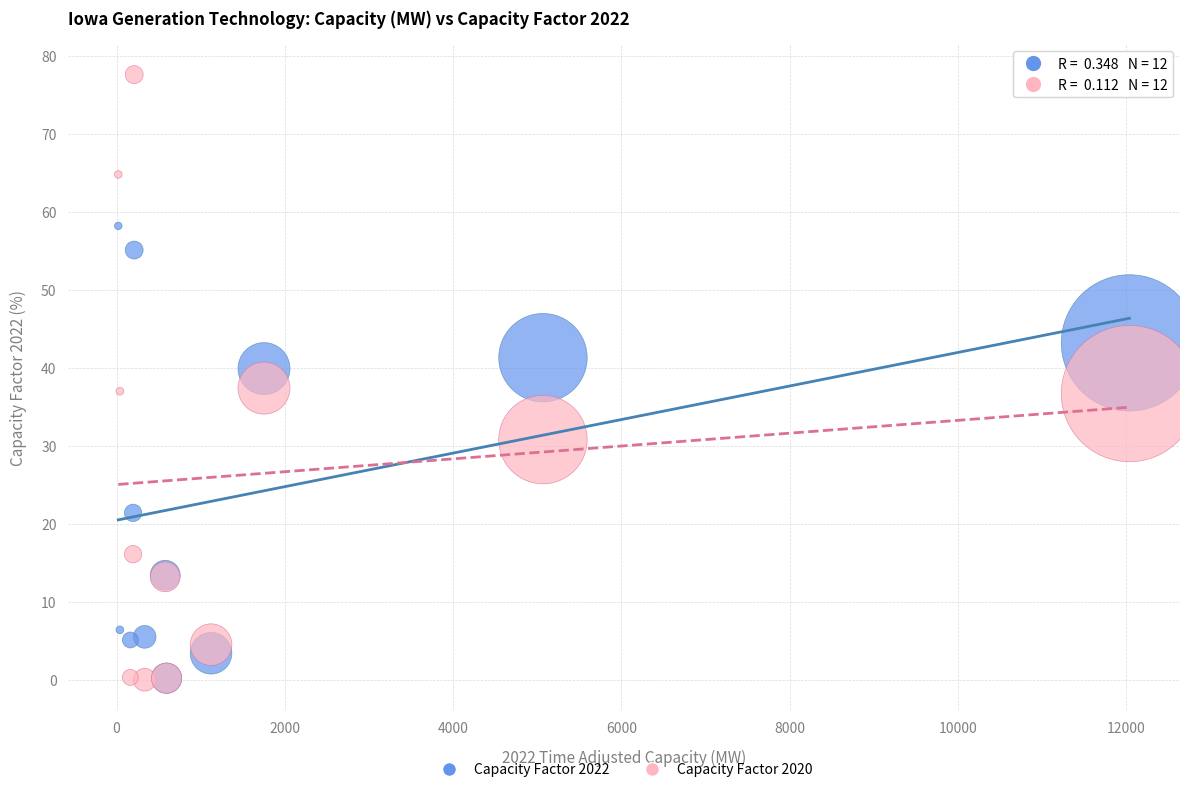

What are all the series names shown in the legend?

Capacity Factor 2022, Capacity Factor 2020